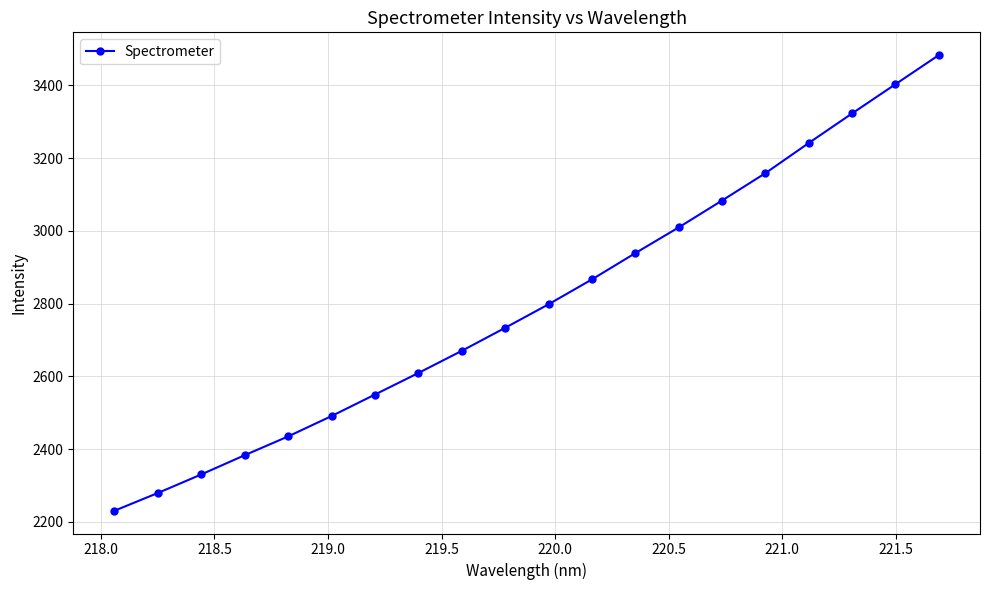

What is the value of the 8th point from the left?

2609.4